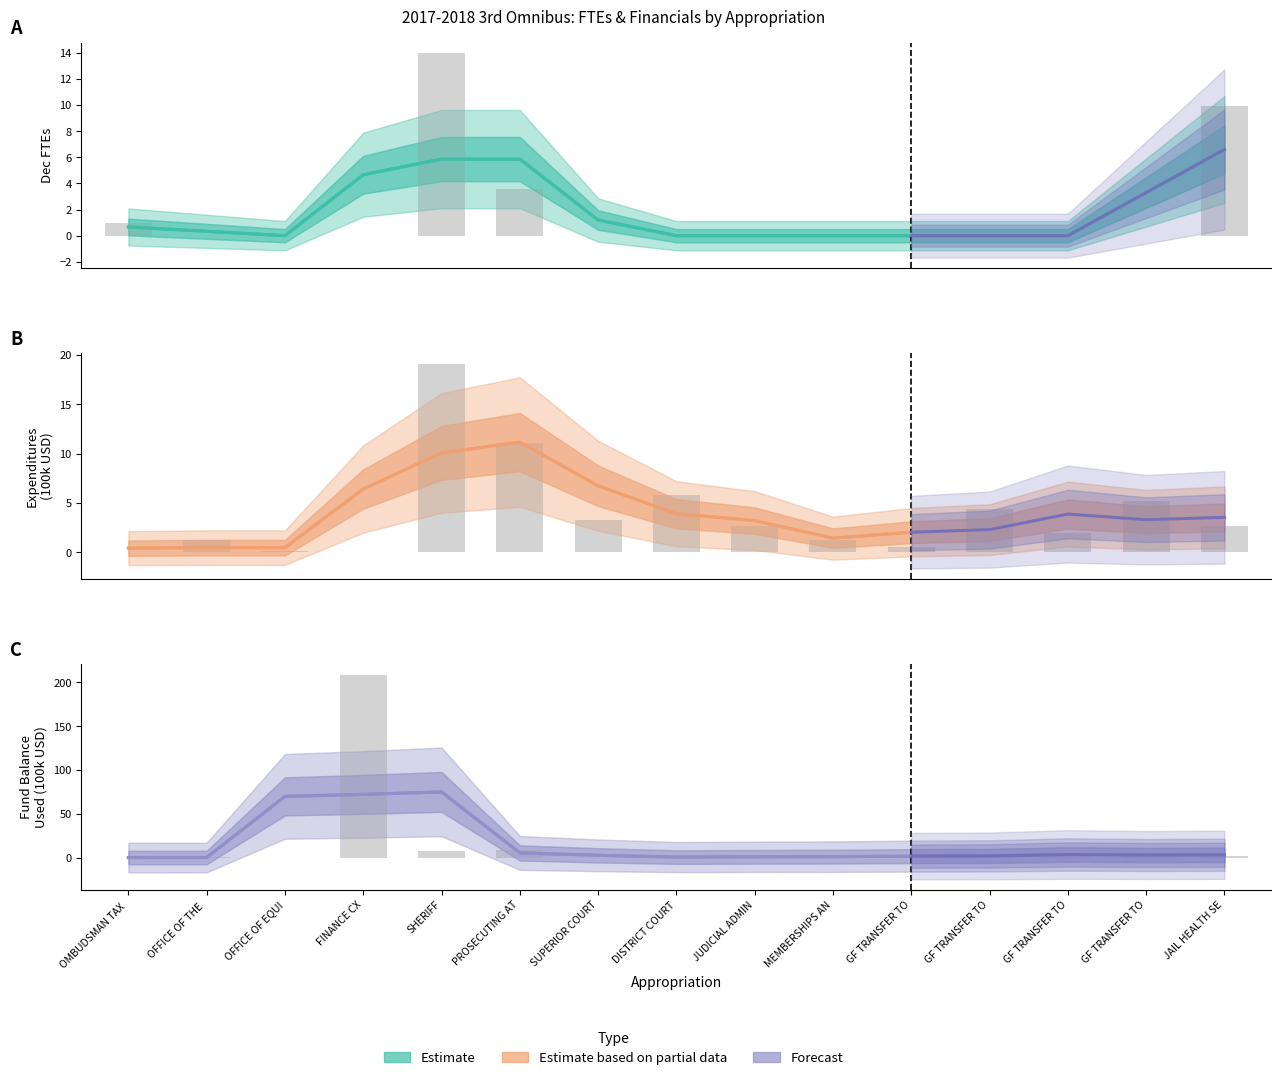

Rank the series by their maximum value, from lowest to highest.

Dec FTEs, Expenditures (100k), Fund Balance Used (100k)